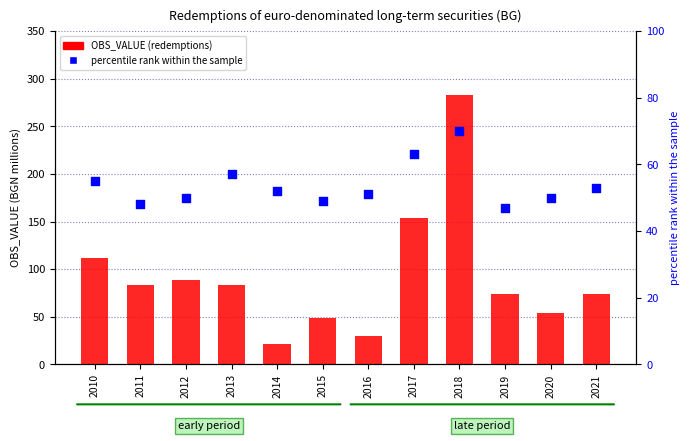

Which series has the largest total across all categories?

OBS_VALUE